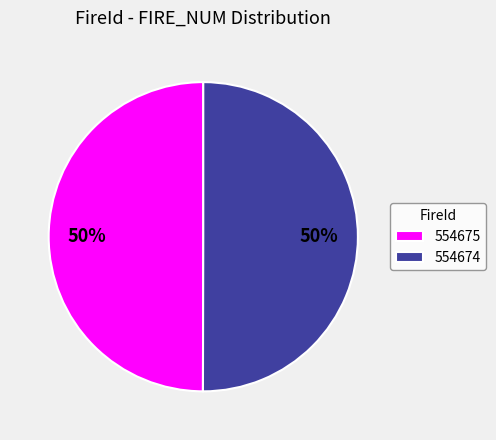

To the nearest percent, what is the average slice percentage?

50%